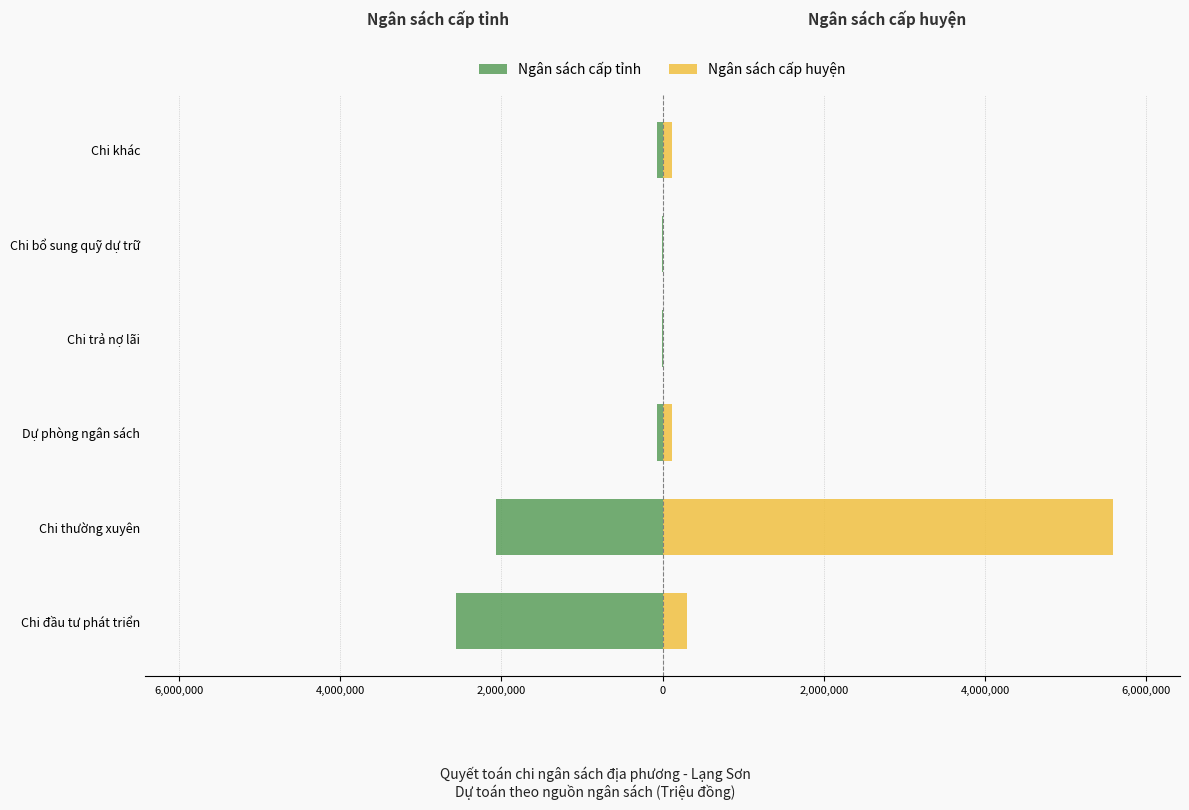

Rank the series by their maximum value, from highest to lowest.

Ngân sách cấp huyện, Ngân sách cấp tỉnh